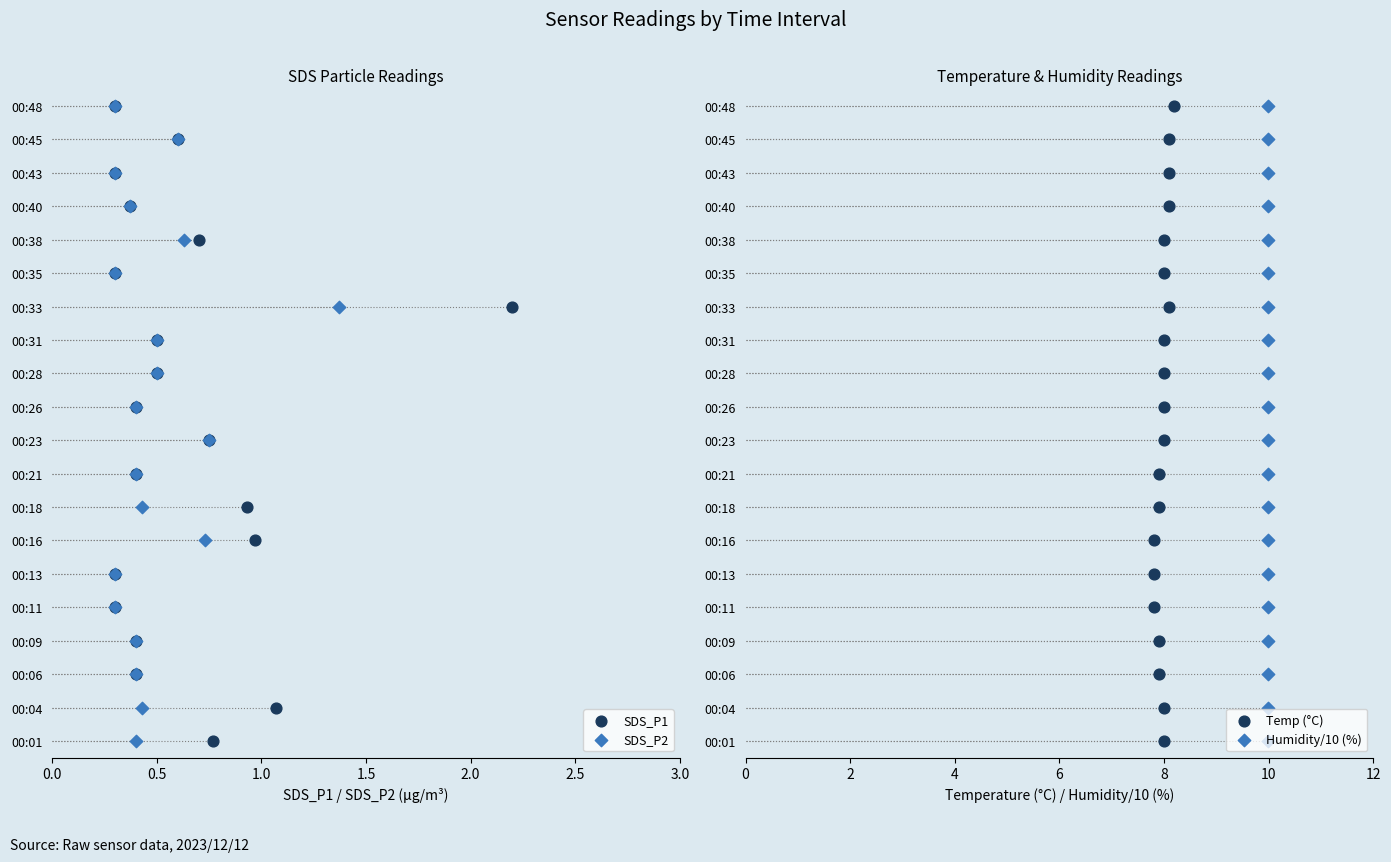

Which series reaches the maximum Y coordinate?

SDS_P1